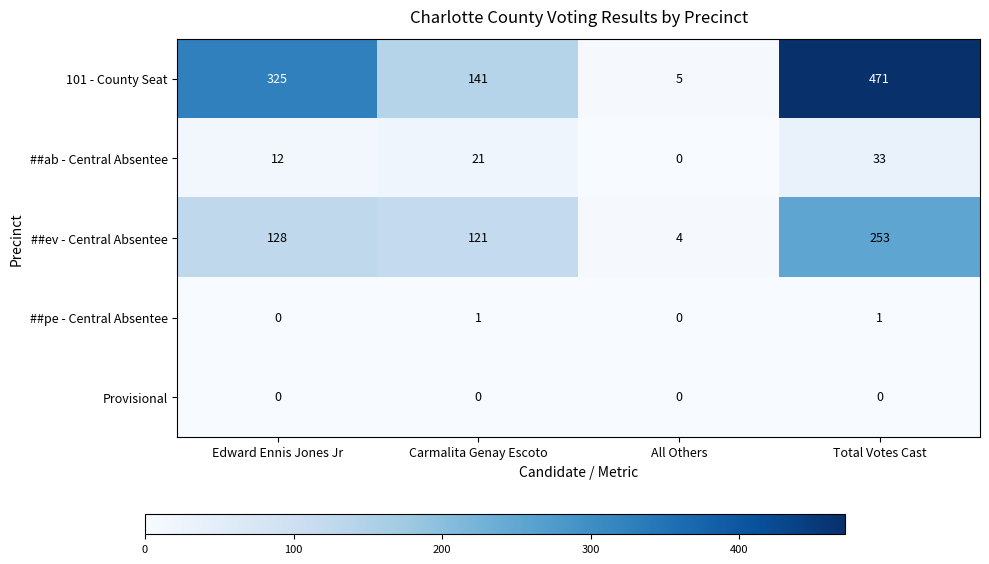

True or false: ##pe - Central Absentee has a value of 2 at Carmalita Genay Escoto.

False